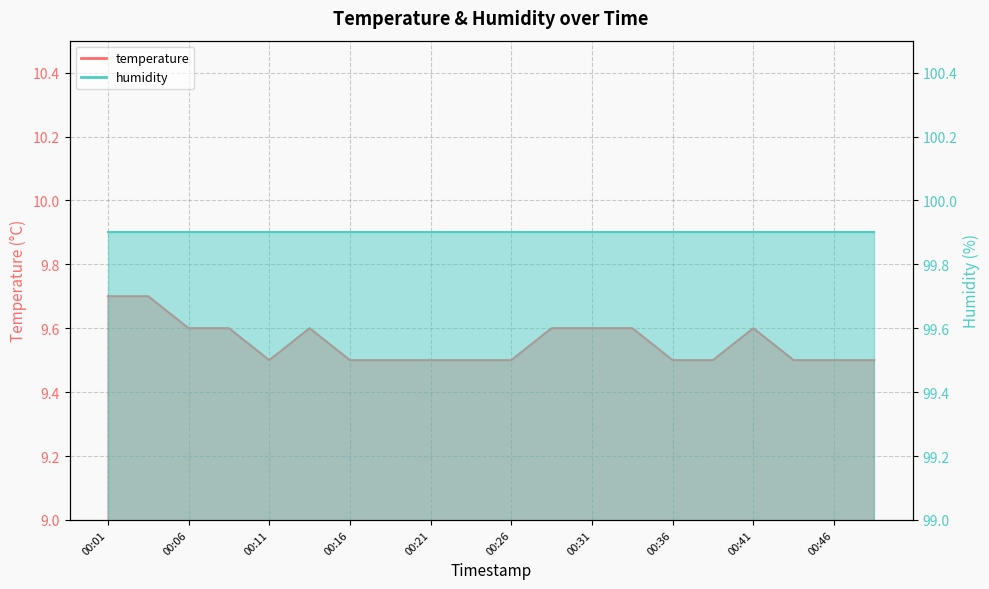

At which category does the chart reach its peak across all series?

00:01